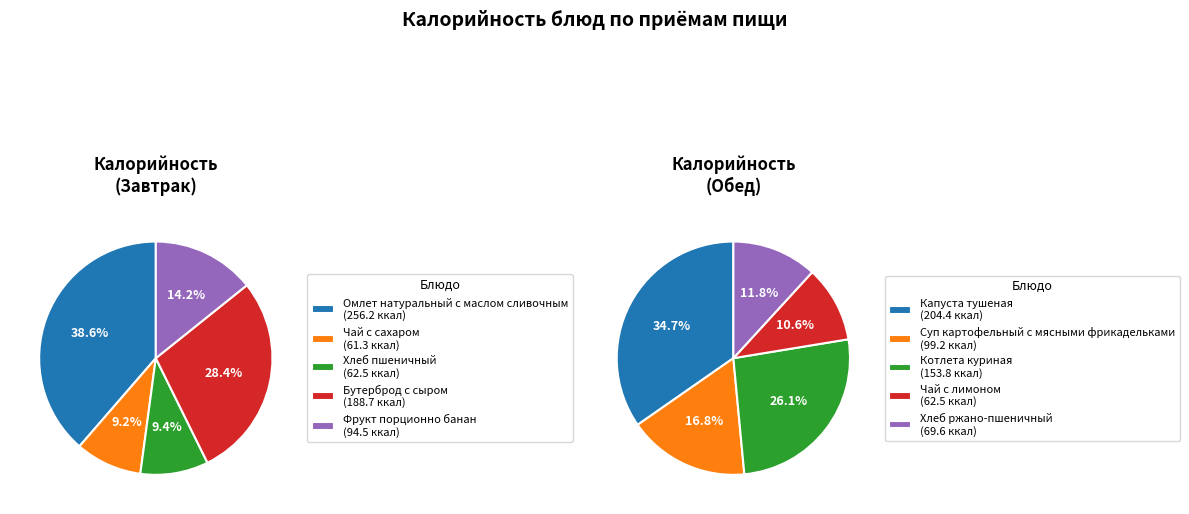

Is 2 the majority of the pie?

No